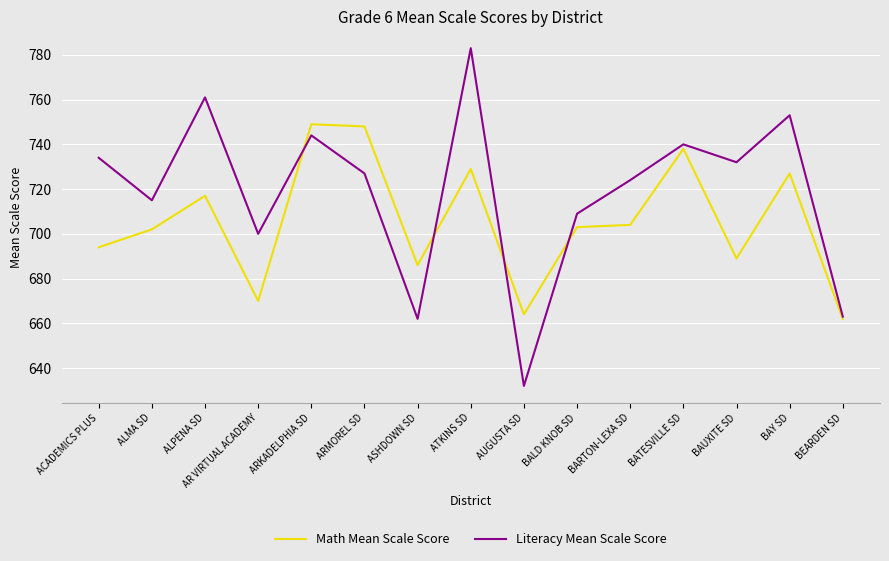

Reading left to right, list all the values displayed in this chart.

Math Mean Scale Score: ACADEMICS PLUS=694	ALMA SD=702	ALPENA SD=717	AR VIRTUAL ACADEMY=670	ARKADELPHIA SD=749	ARMOREL SD=748	ASHDOWN SD=686	ATKINS SD=729	AUGUSTA SD=664	BALD KNOB SD=703	BARTON-LEXA SD=704	BATESVILLE SD=738	BAUXITE SD=689	BAY SD=727	BEARDEN SD=662
Literacy Mean Scale Score: ACADEMICS PLUS=734	ALMA SD=715	ALPENA SD=761	AR VIRTUAL ACADEMY=700	ARKADELPHIA SD=744	ARMOREL SD=727	ASHDOWN SD=662	ATKINS SD=783	AUGUSTA SD=632	BALD KNOB SD=709	BARTON-LEXA SD=724	BATESVILLE SD=740	BAUXITE SD=732	BAY SD=753	BEARDEN SD=663